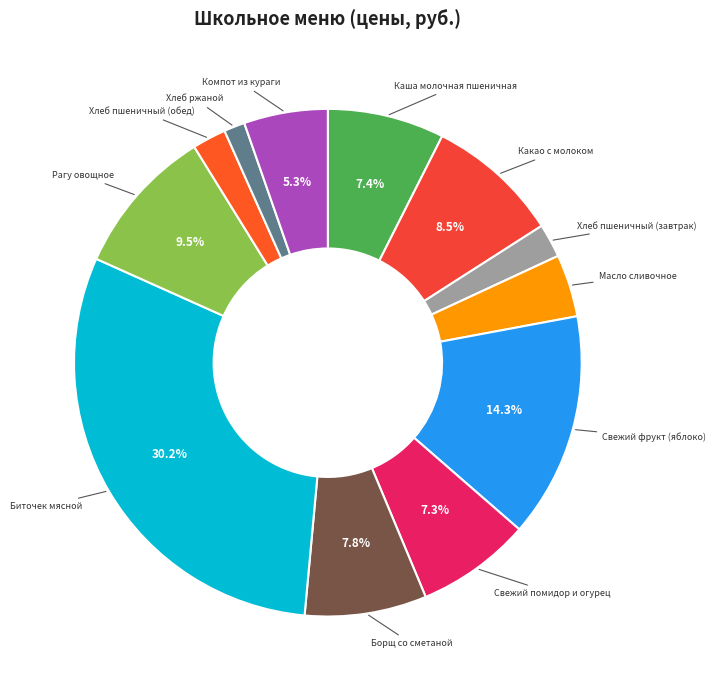

Rank the categories by value from lowest to highest.

Хлеб ржаной, Хлеб пшеничный (завтрак), Хлеб пшеничный (обед), Масло сливочное, Компот из кураги, Свежий помидор и огурец, Каша молочная пшеничная, Борщ со сметаной, Какао с молоком, Рагу овощное, Свежий фрукт (яблоко), Биточек мясной